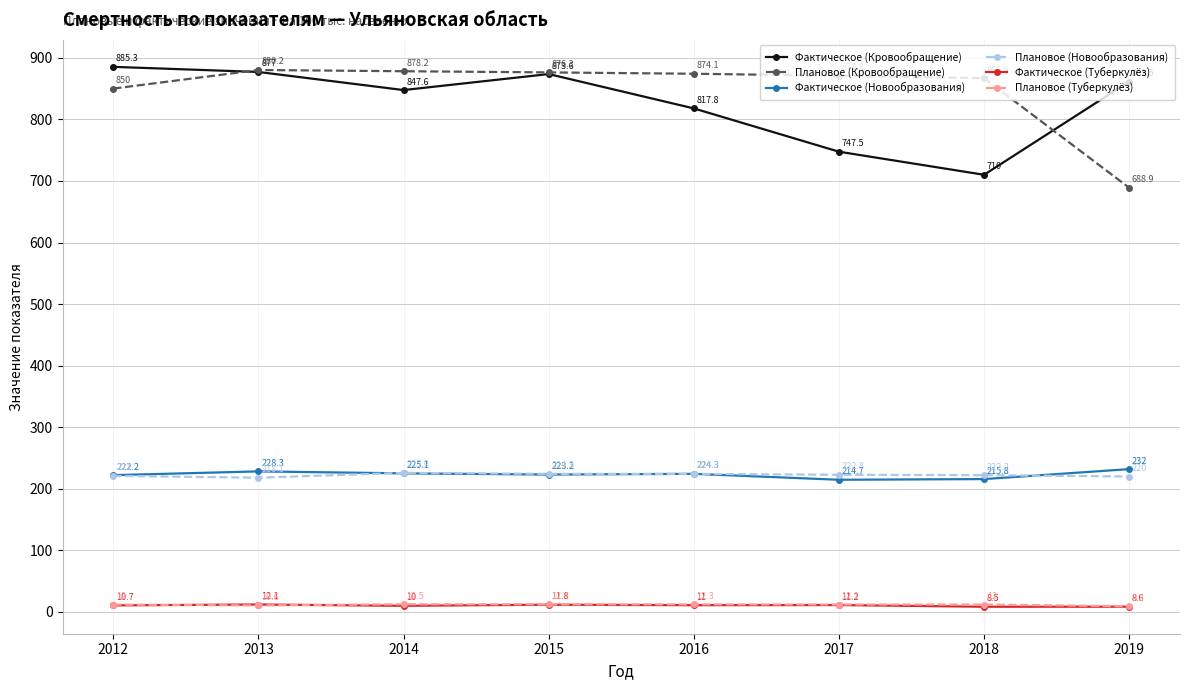

What is the difference between the maximum and minimum values in the Плановое (Туберкулёз) series?

3.2